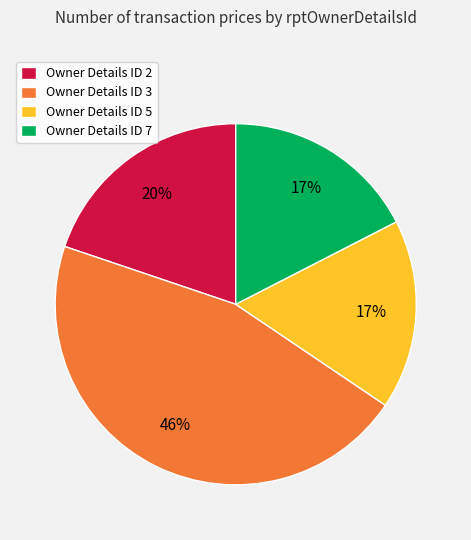

To the nearest percent, what is the average slice percentage?

25%